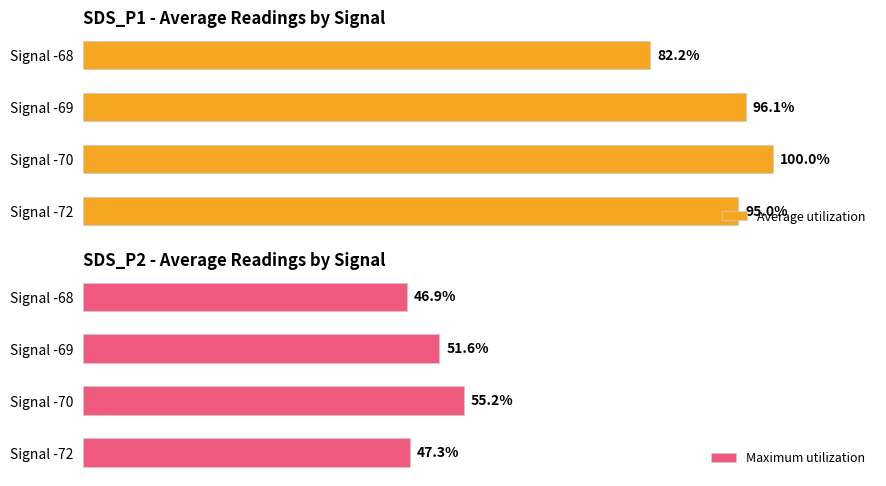

Rank the categories by Maximum utilization value from lowest to highest.

Signal -68, Signal -72, Signal -69, Signal -70